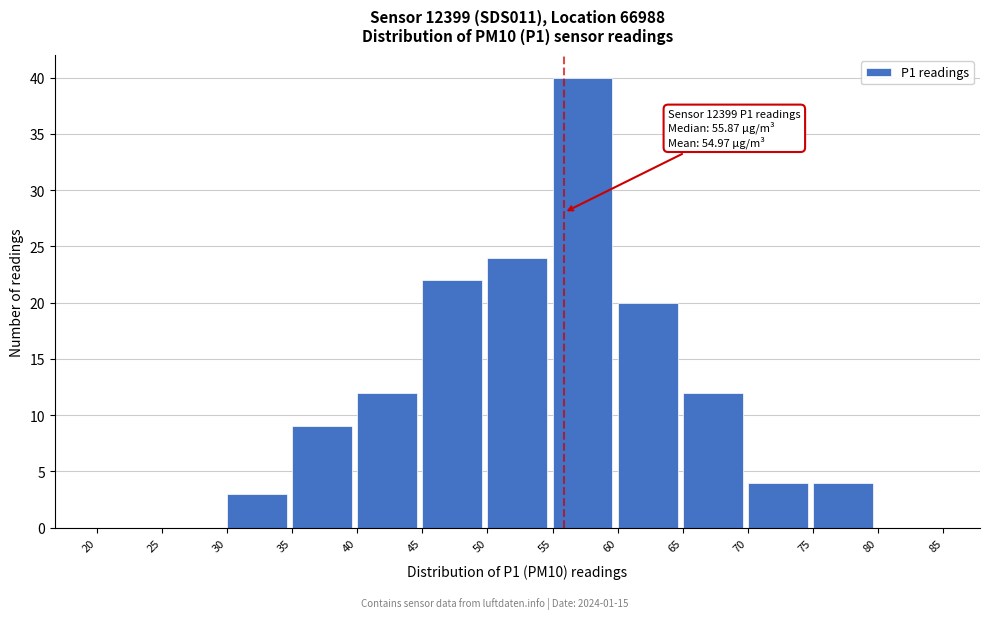

Over which range of the x-axis is the bar tallest?

55 to 60